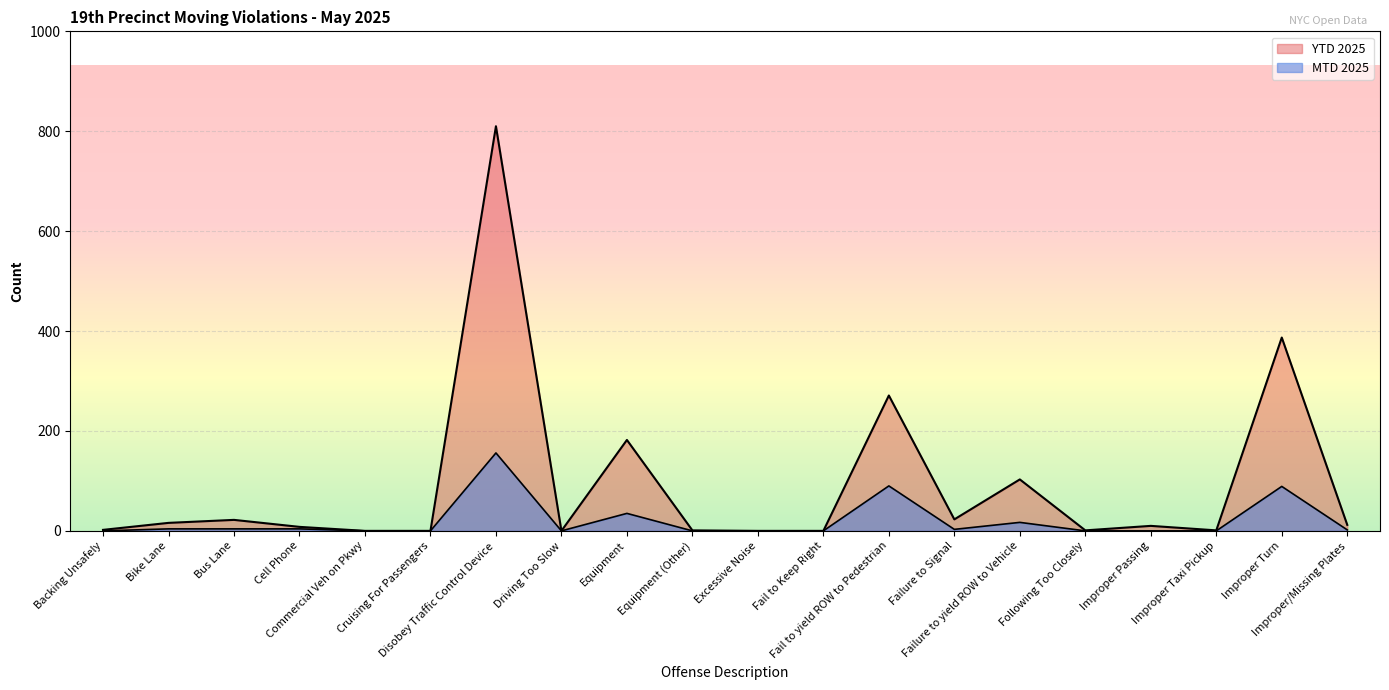

Which category has the lowest value across all series?

Backing Unsafely